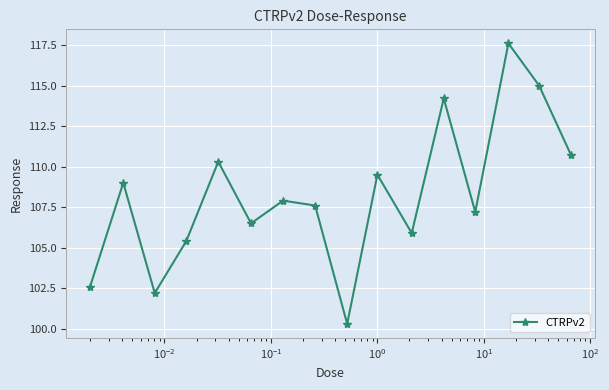

What is the average value?

108.2